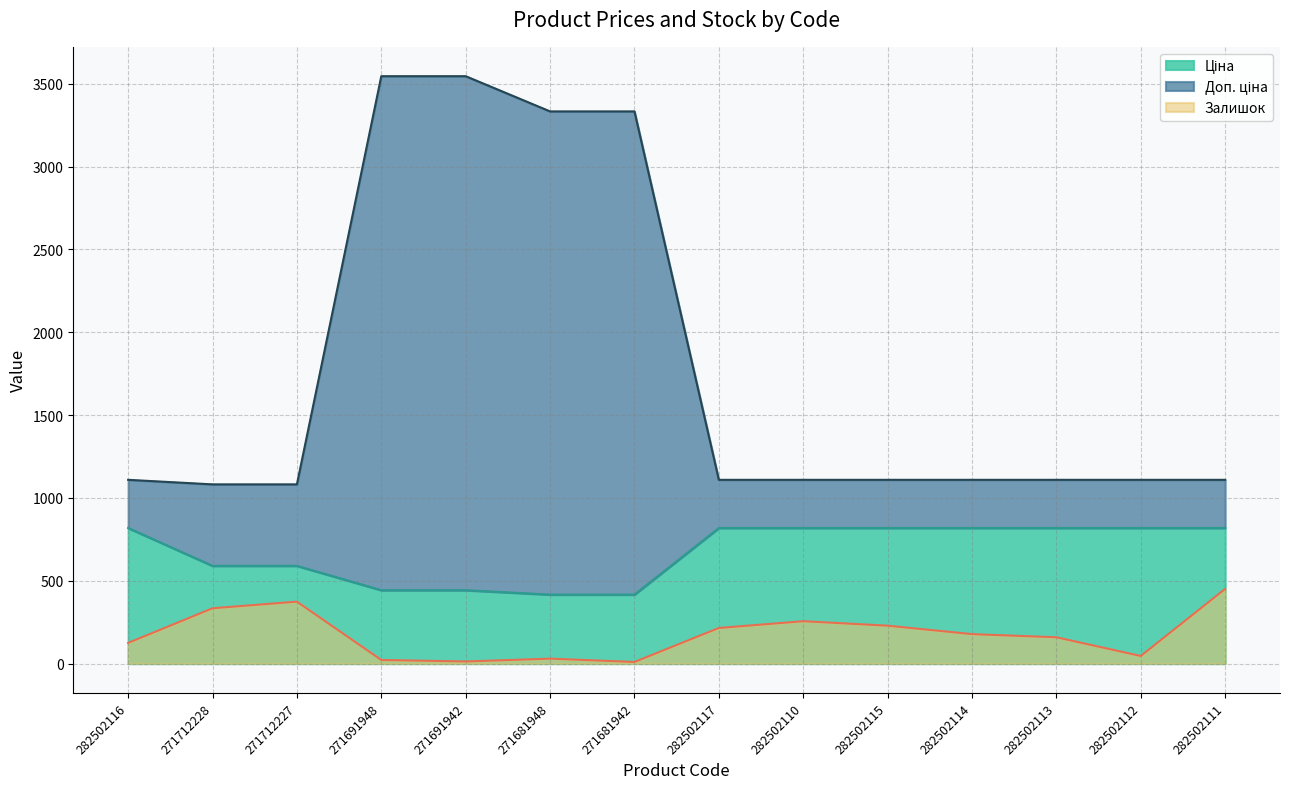

List the labels in order of Ціна value, largest first.

282502116, 282502117, 282502110, 282502115, 282502114, 282502113, 282502112, 282502111, 271712228, 271712227, 271691948, 271691942, 271681948, 271681942